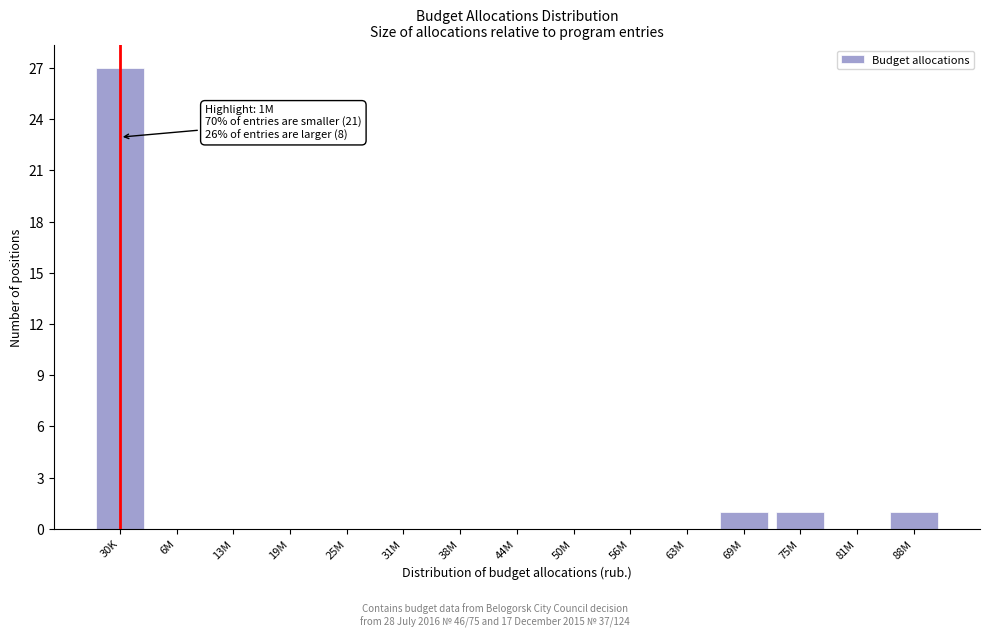

Reading left to right, transcribe all the data shown in this chart.

30K=27	6M=0	13M=0	19M=0	25M=0	31M=0	38M=0	44M=0	50M=0	56M=0	63M=0	69M=1	75M=1	81M=0	88M=1